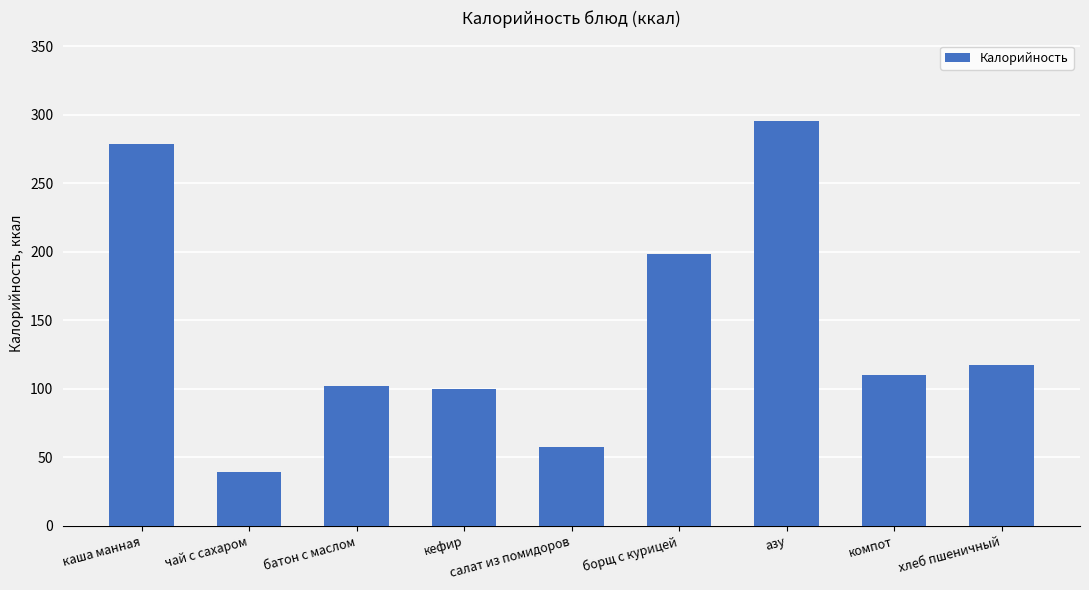

What is the average value?

144.2